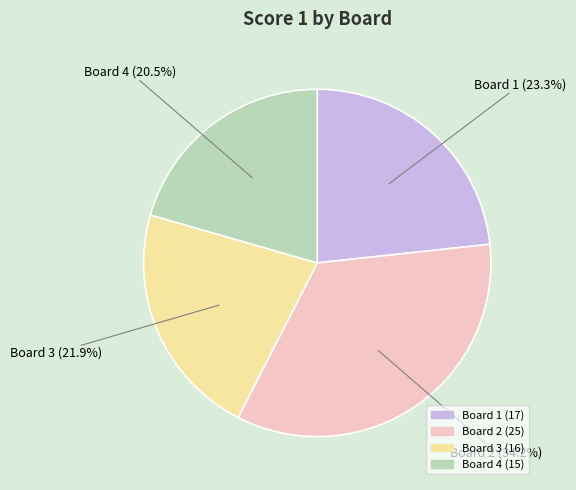

What percentage is the Board 3 slice, to the nearest percent?

22%